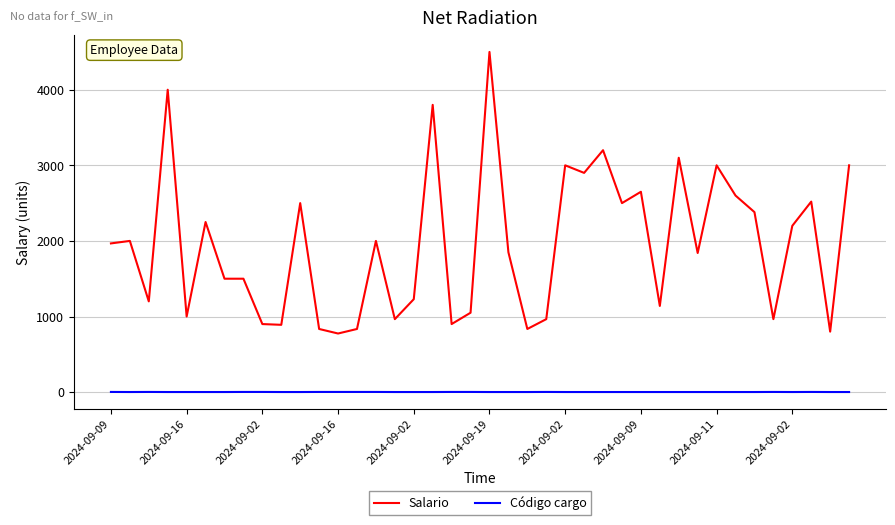

True or false: Salario and Código cargo cross at least once.

False